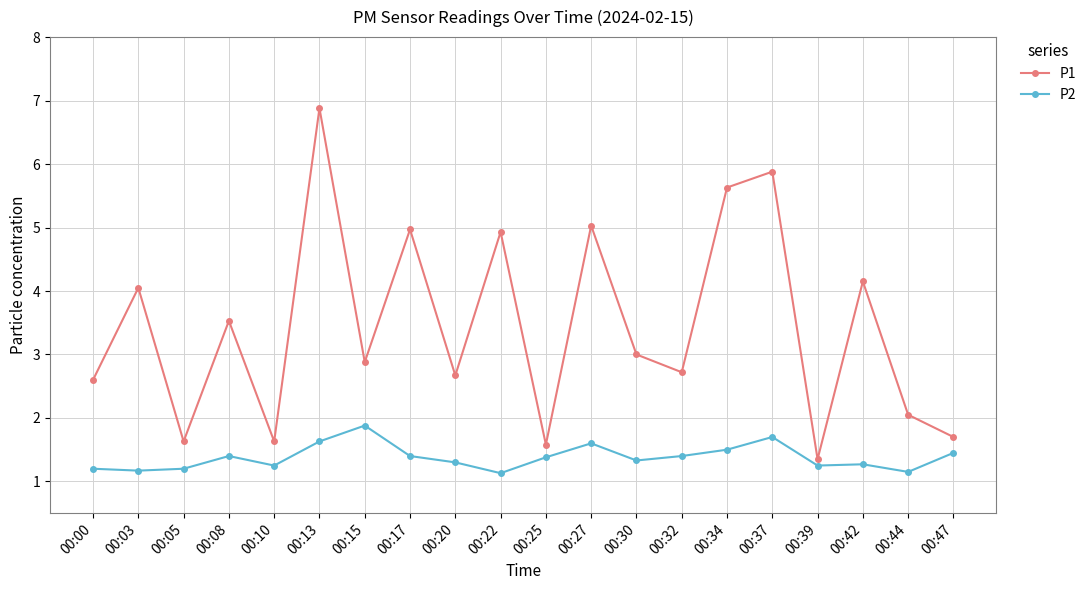

What is the value of the P1 point at the 5th from the left?

1.6